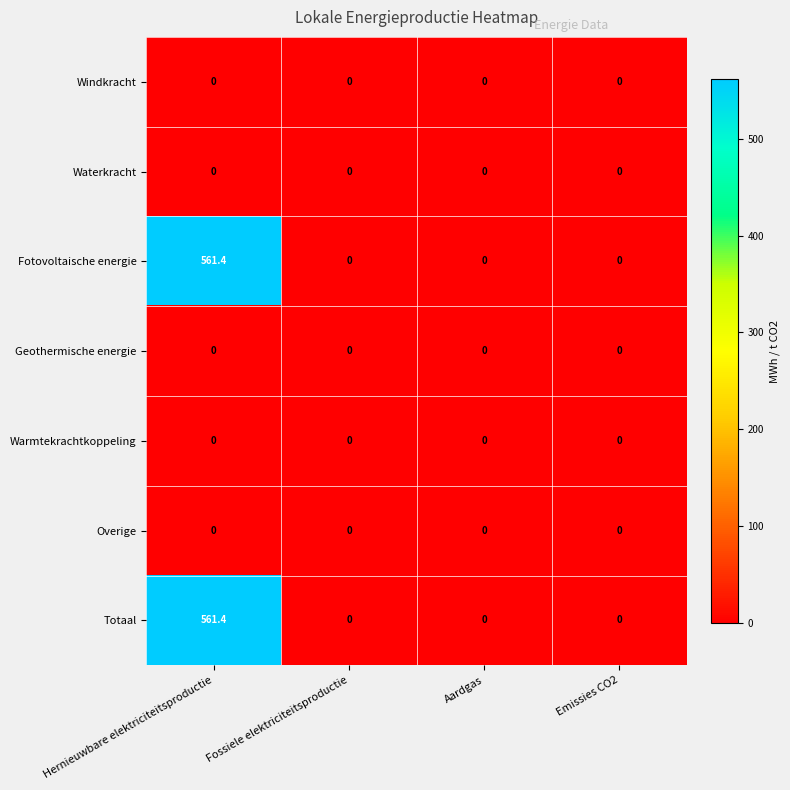

How many series are shown in this chart?

7